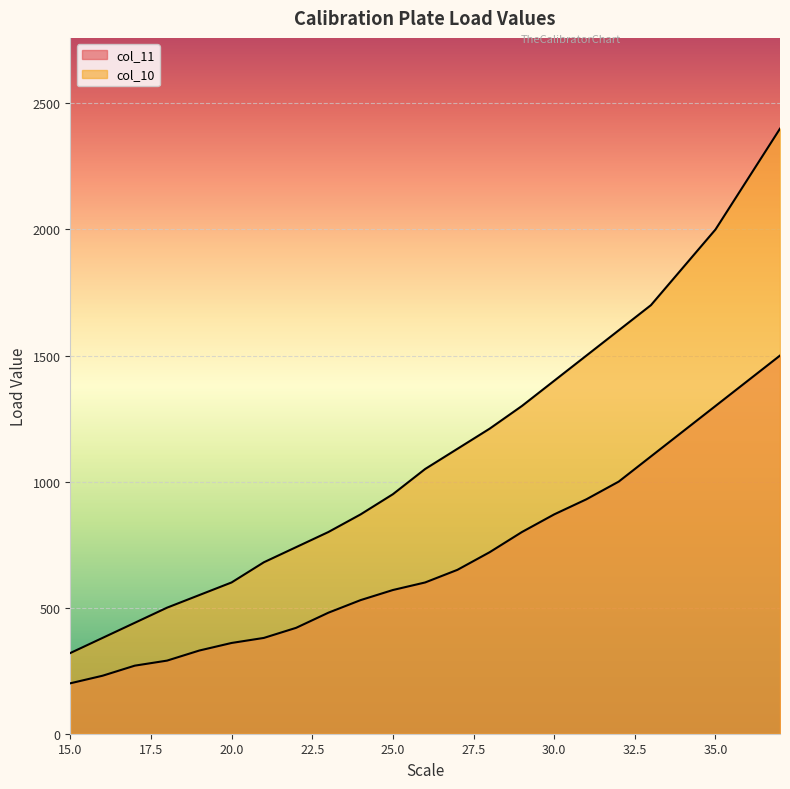

What is the difference between the maximum and minimum values in the col_10 series?

2080